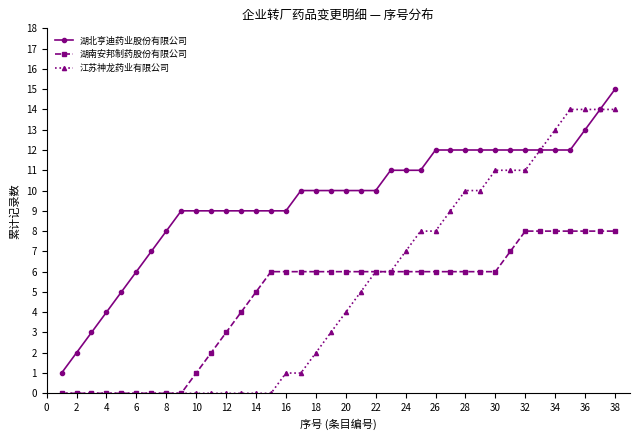

What is the maximum value for 江苏神龙药业有限公司?

14